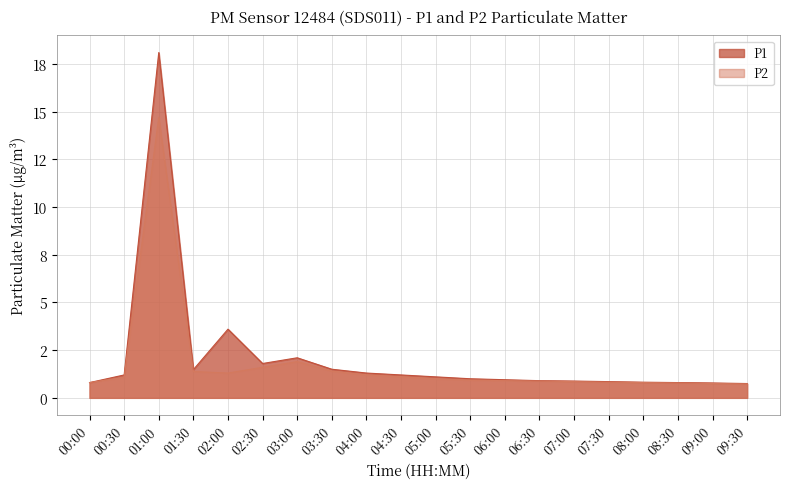

Reading left to right, transcribe all the data shown in this chart.

P1: 00:00=0.8	00:30=1.2	01:00=18.1	01:30=1.5	02:00=3.6	02:30=1.8	03:00=2.1	03:30=1.5	04:00=1.3	04:30=1.2	05:00=1.1	05:30=1.0	06:00=0.9	06:30=0.9	07:00=0.9	07:30=0.8	08:00=0.8	08:30=0.8	09:00=0.8	09:30=0.8
P2: 00:00=0.8	00:30=1.1	01:00=14.7	01:30=1.4	02:00=1.3	02:30=1.6	03:00=1.9	03:30=1.4	04:00=1.2	04:30=1.1	05:00=1.0	05:30=0.9	06:00=0.9	06:30=0.9	07:00=0.8	07:30=0.8	08:00=0.8	08:30=0.8	09:00=0.8	09:30=0.7